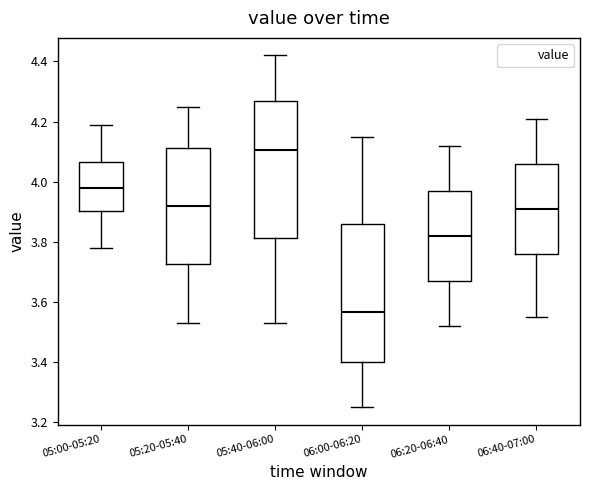

Which box's median line is the lowest?

06:00-06:20